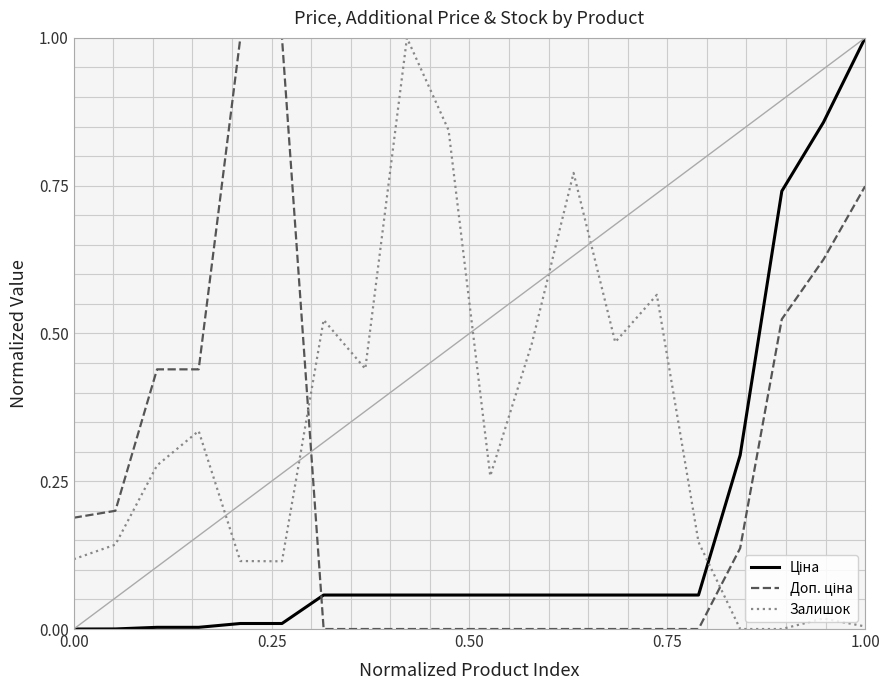

What is the greatest value displayed?

1.0